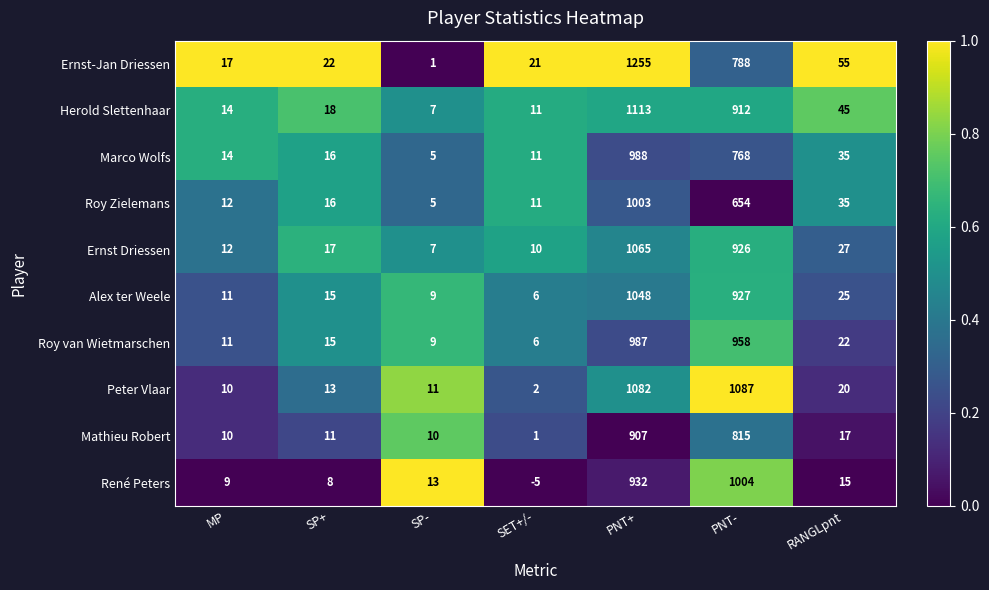

What is the difference between the Peter Vlaar values at SP- and RANGLpnt?

9